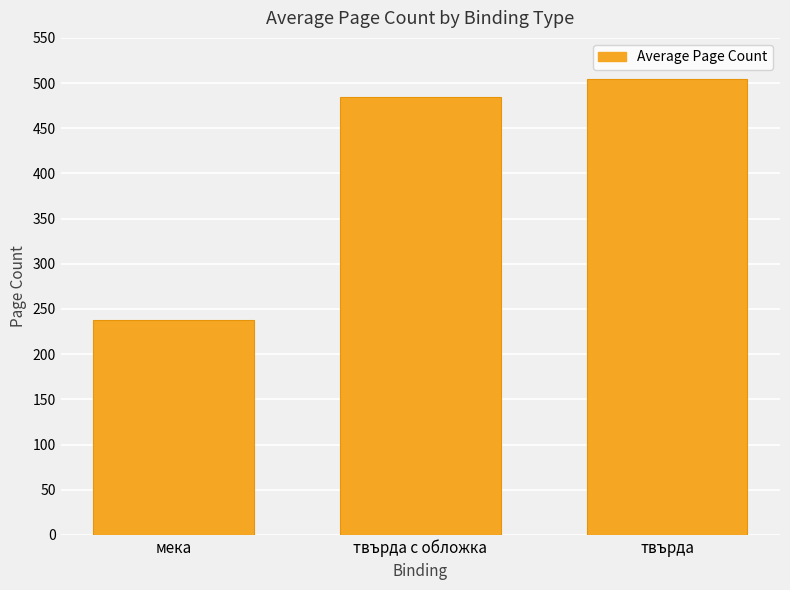

Reading left to right, list all the values displayed in this chart.

238.2	484.3	504.4